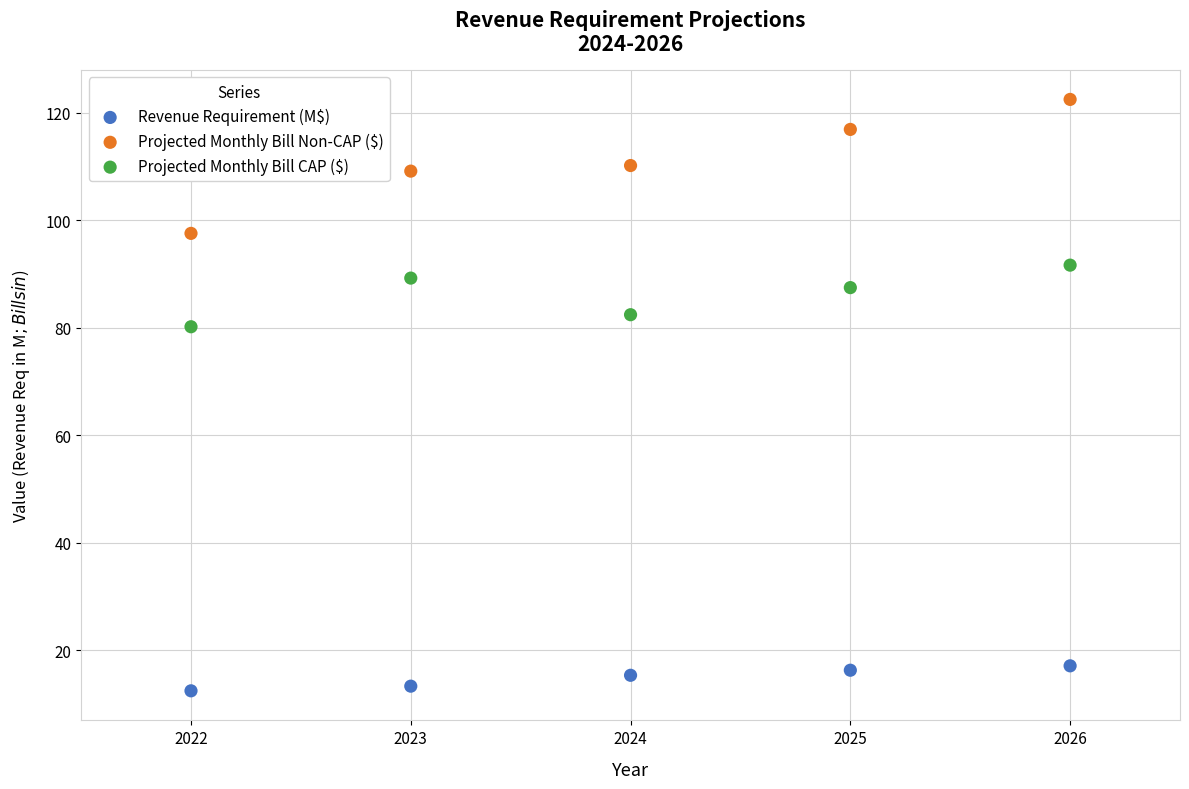

Across all series, what Y value is closest to 67?

80.2